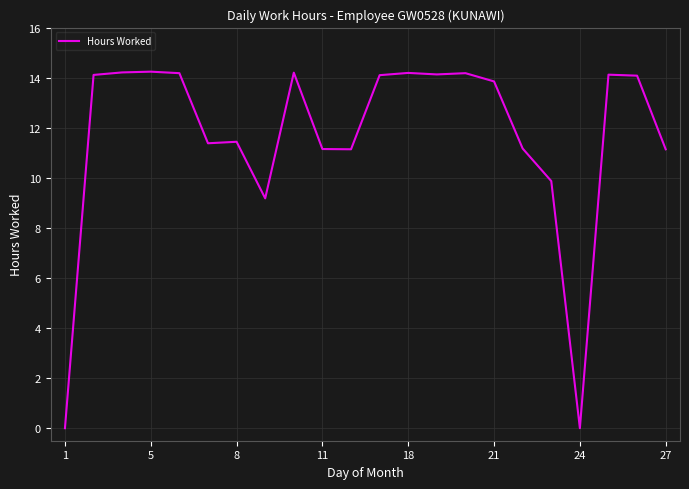

Count the number of values greater than 14.

11